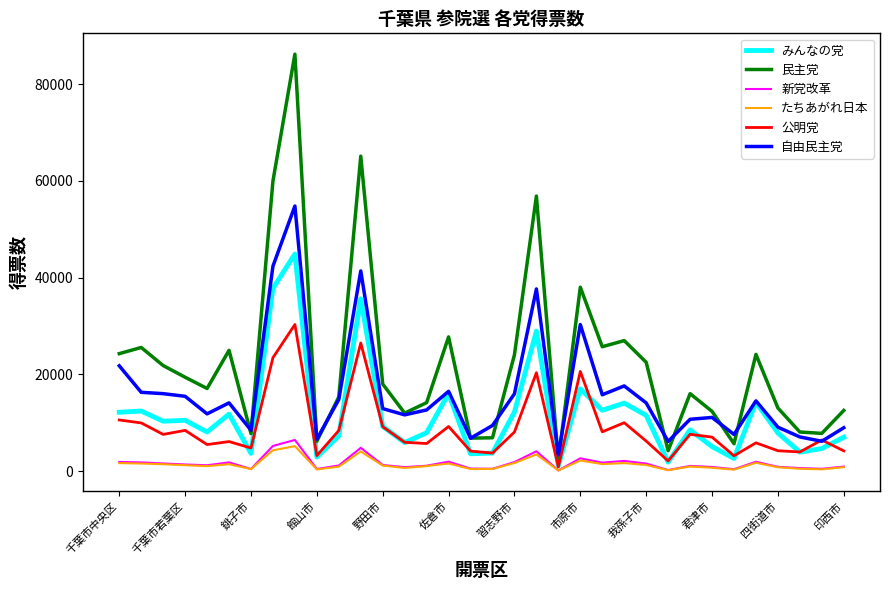

True or false: 新党改革 and 民主党 intersect in this chart.

False